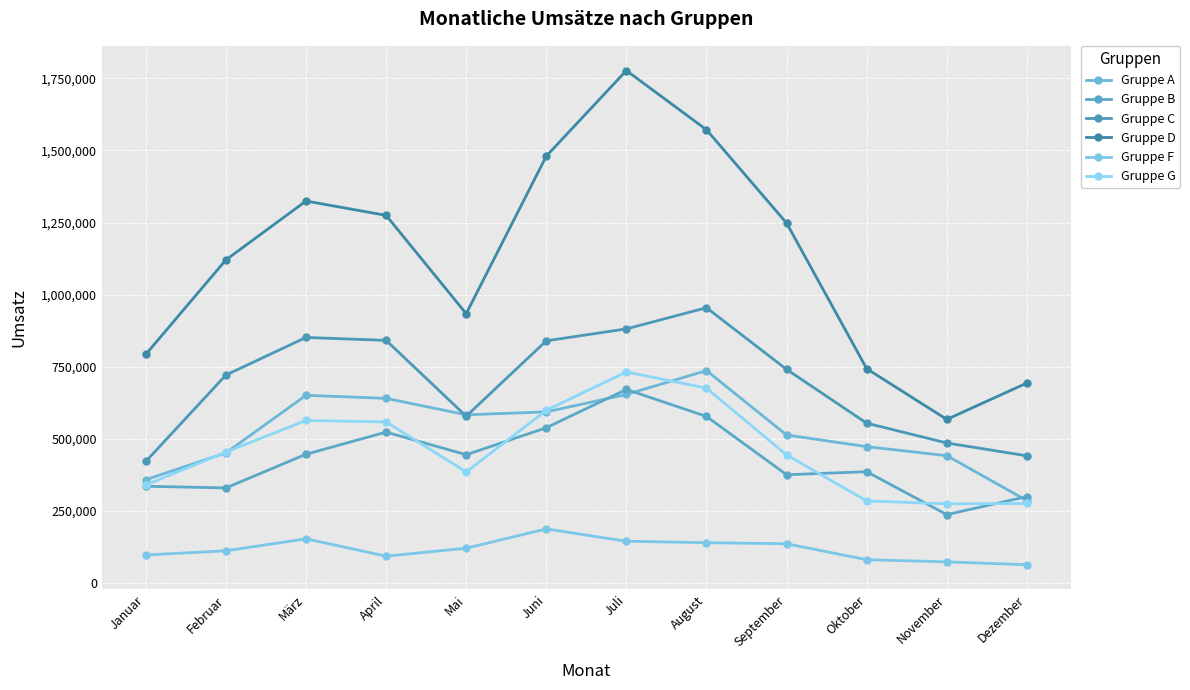

Does the chart have visible grid lines?

Yes